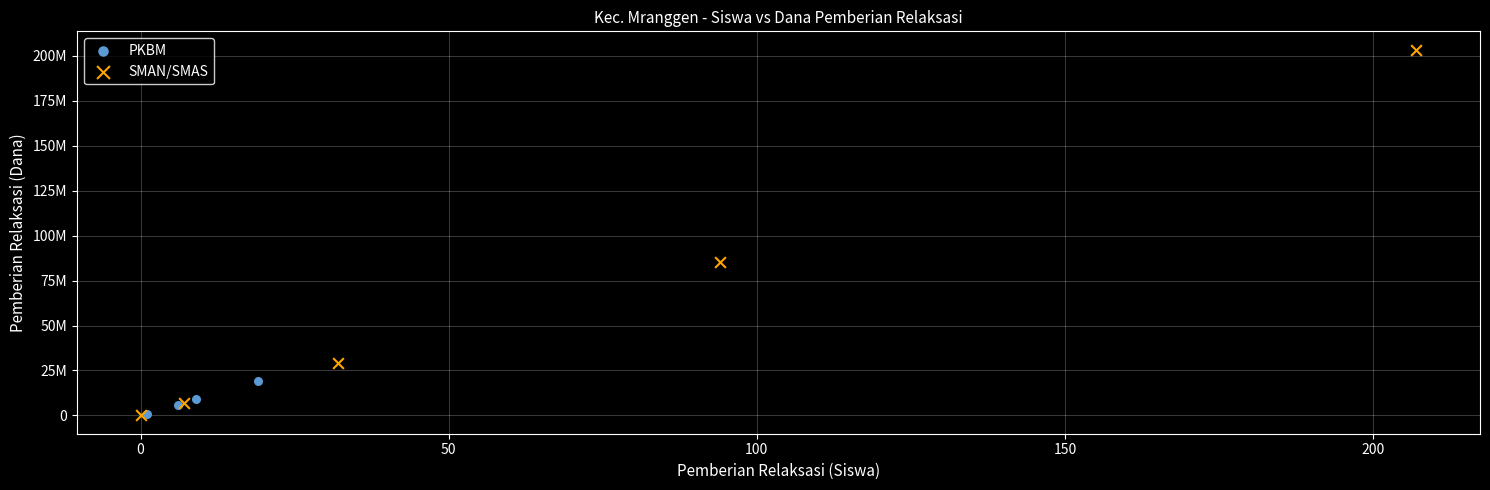

What are all the series names shown in the legend?

PKBM, SMAN/SMAS